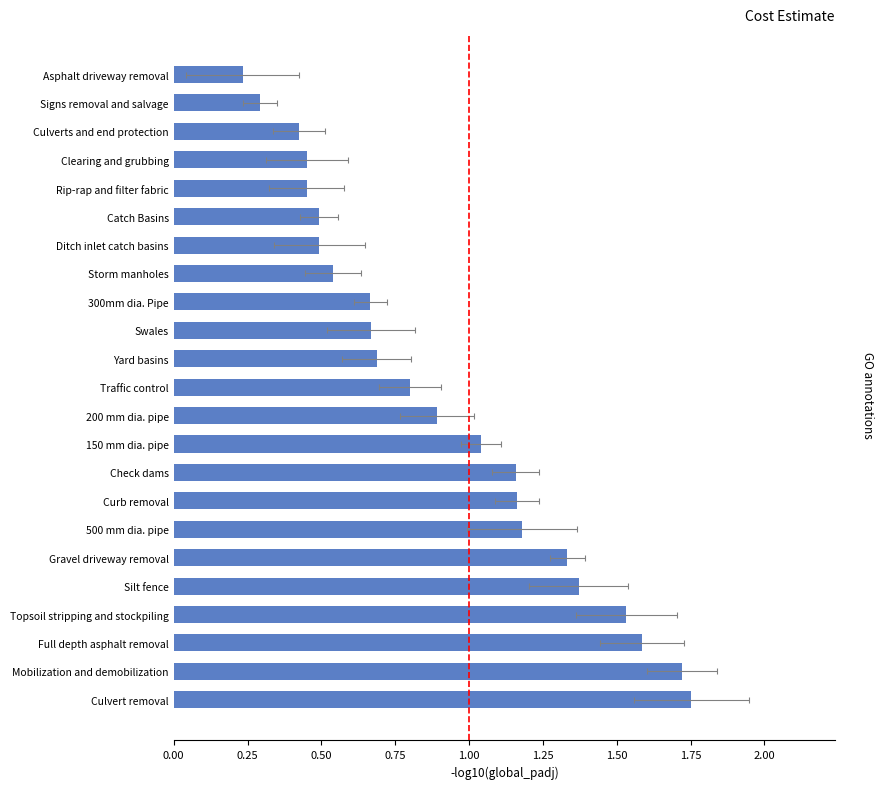

What is the change in value from Culvert removal to Curb removal?

-0.6